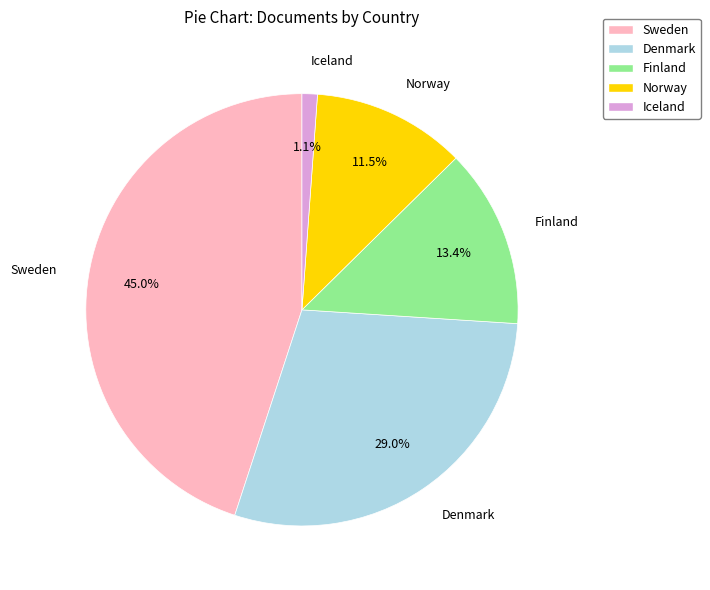

How many segments does this pie chart have?

5